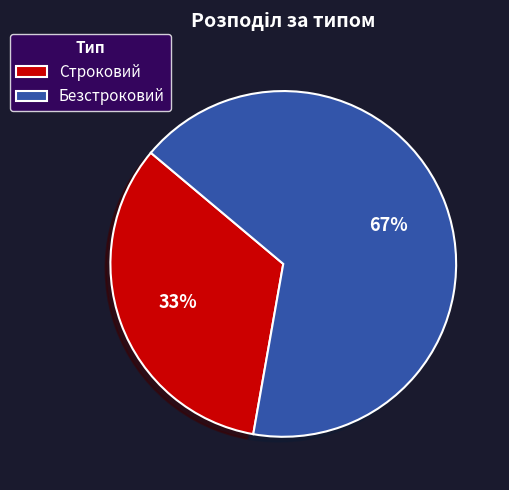

To the nearest percent, what is the combined percentage of Безстроковий and Строковий?

100%